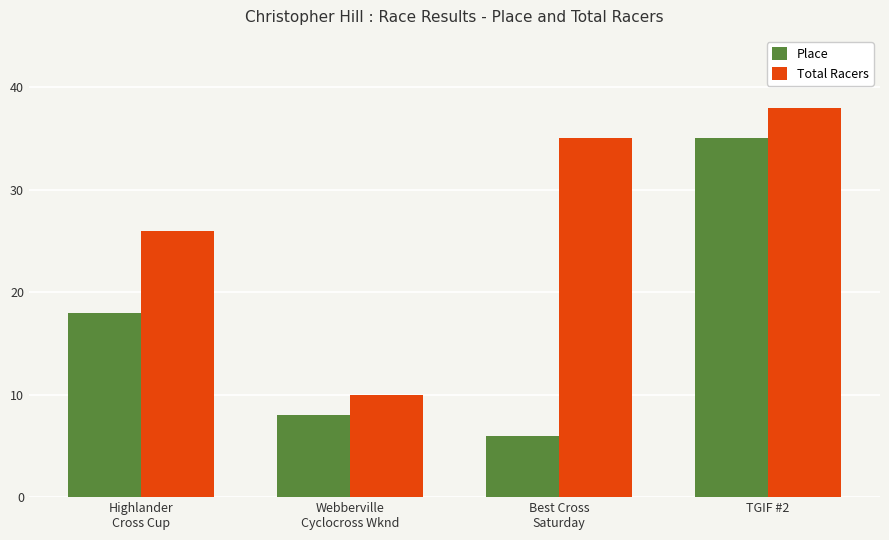

What is the minimum value shown in the chart?

6